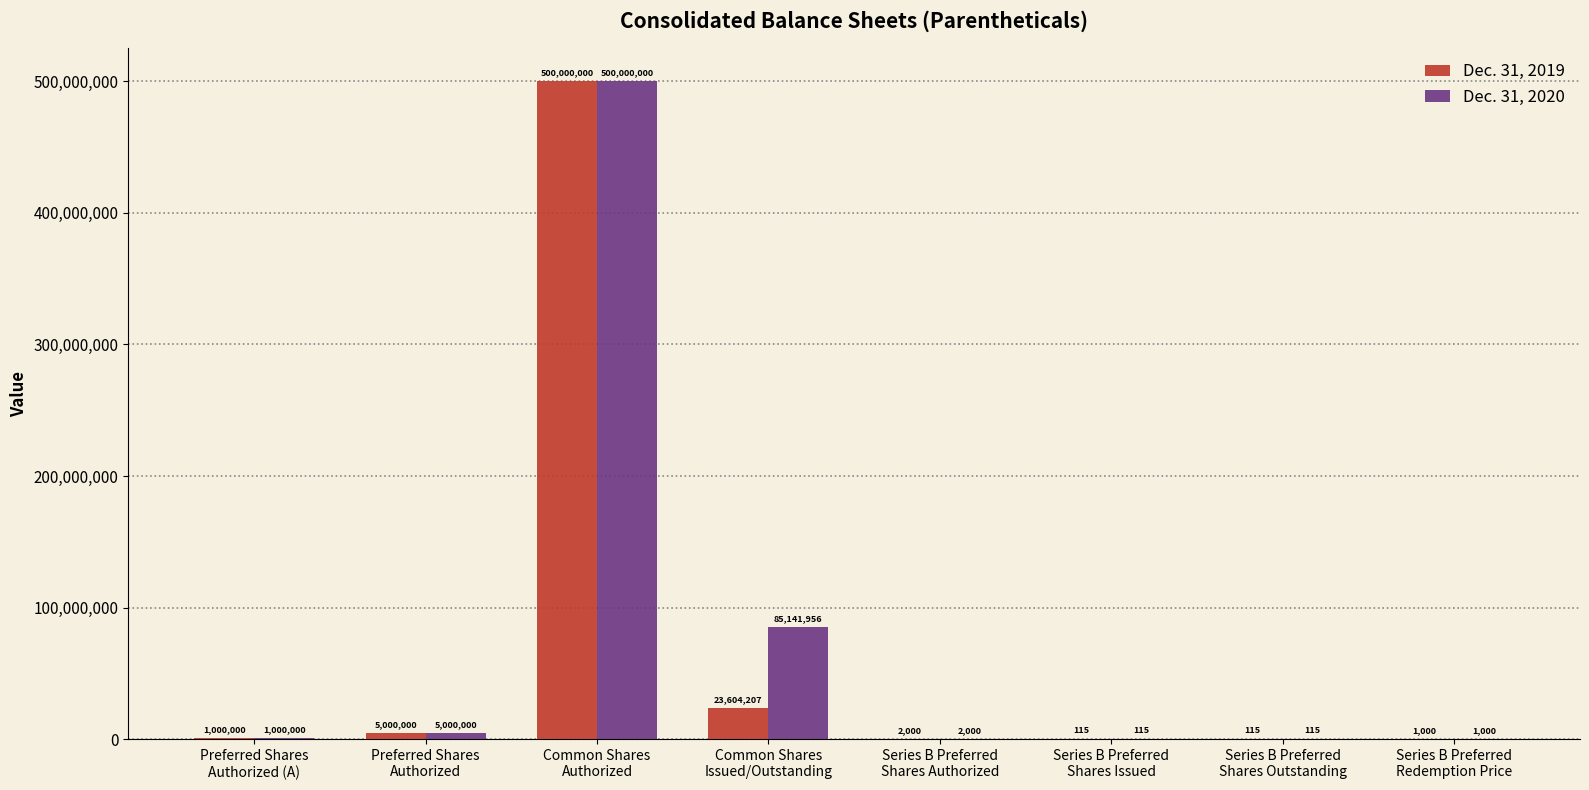

Count the number of categories in the chart.

8